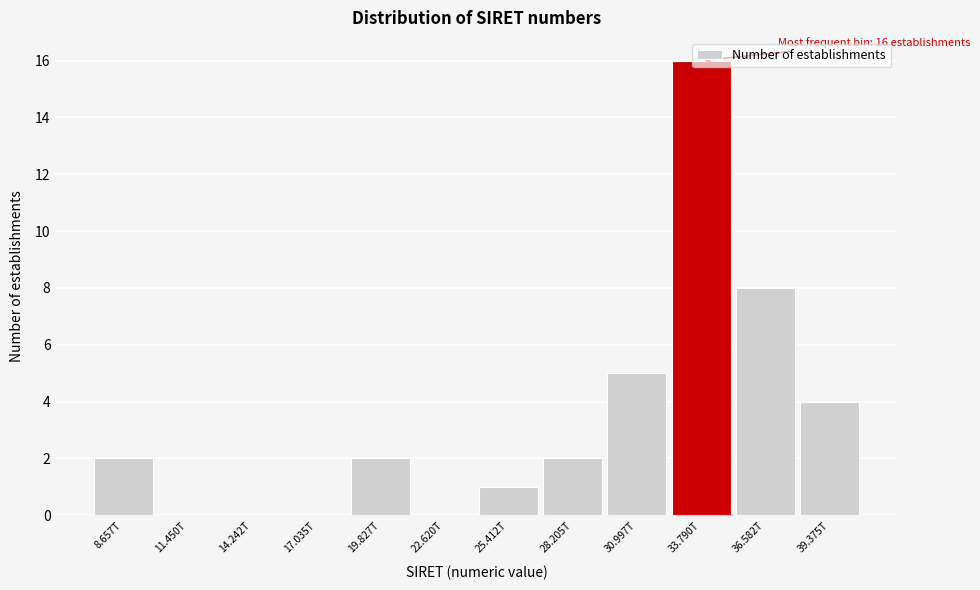

What is the sum of the values at 25.412T and 28.205T?

3